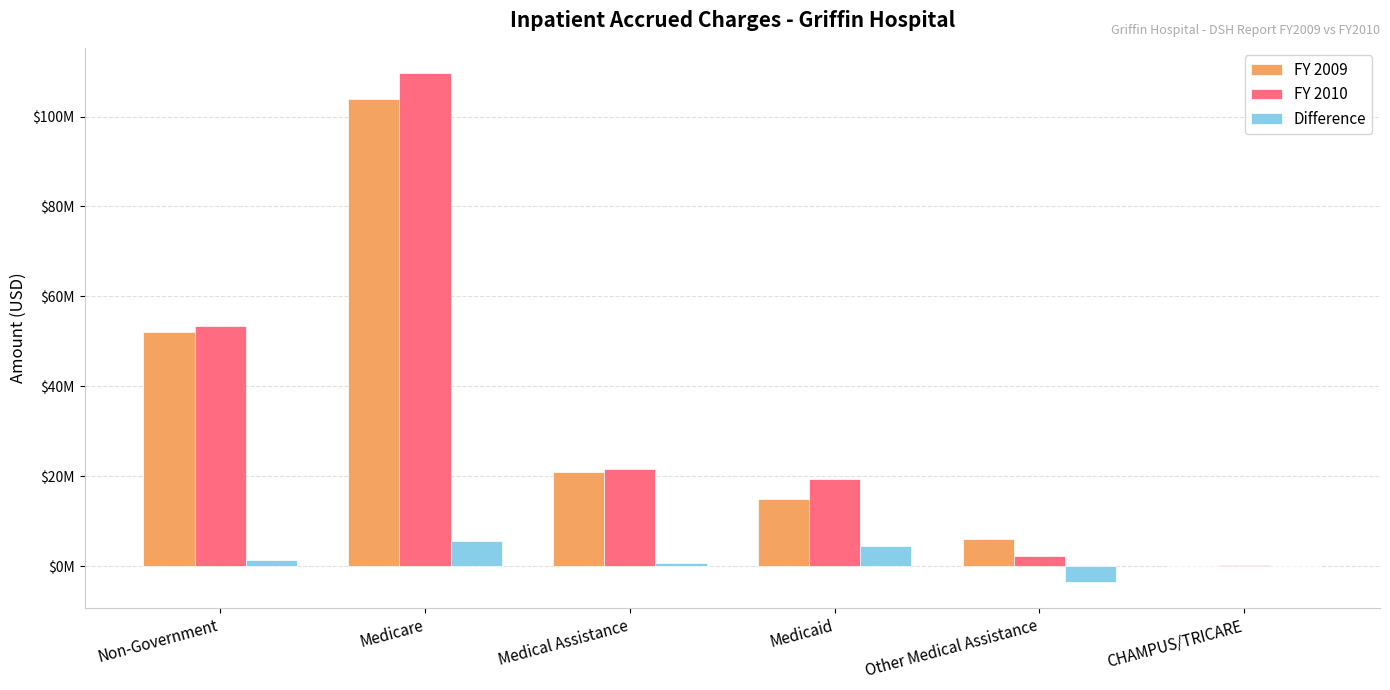

What is the minimum value for FY 2010?

165814